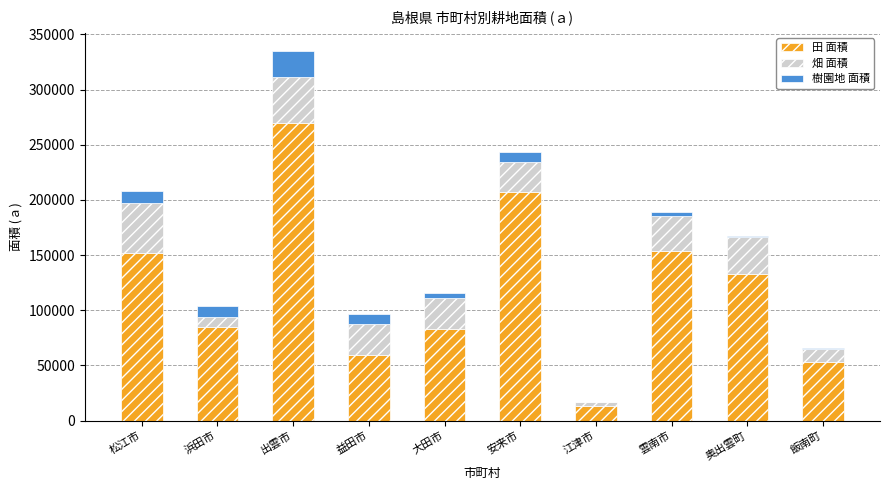

Is it true that 田 面積 equals 84659 at 浜田市?

True